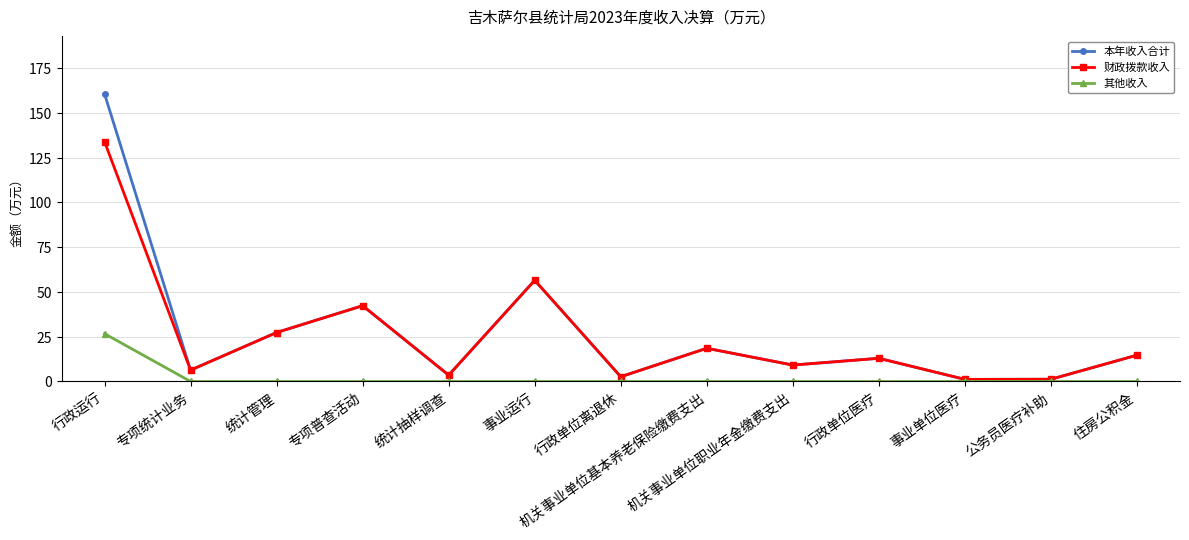

Which series has the largest range (max minus min)?

本年收入合计